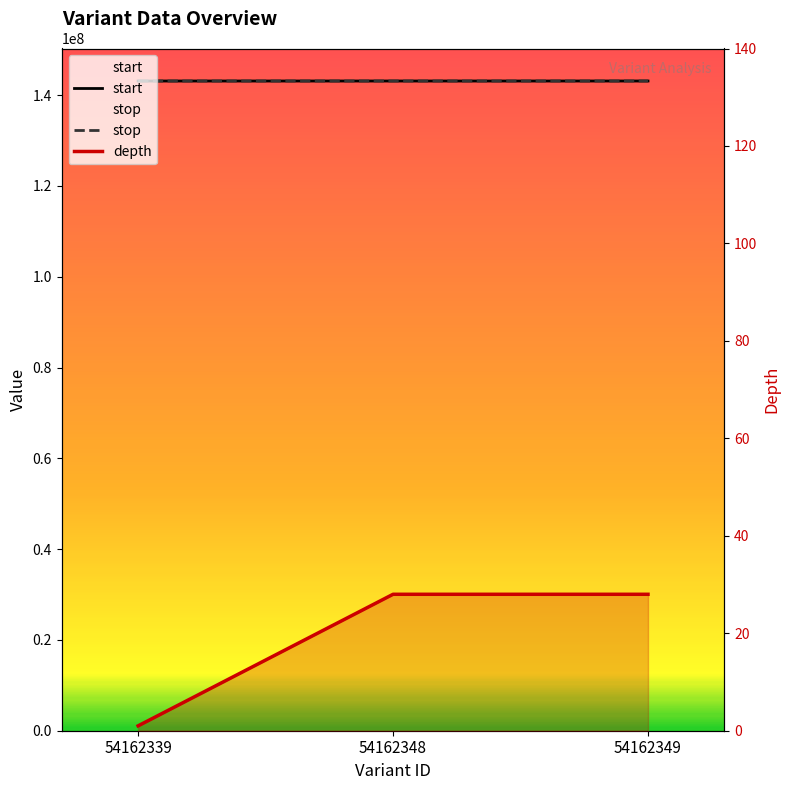

How many data points in depth are less than 28?

1